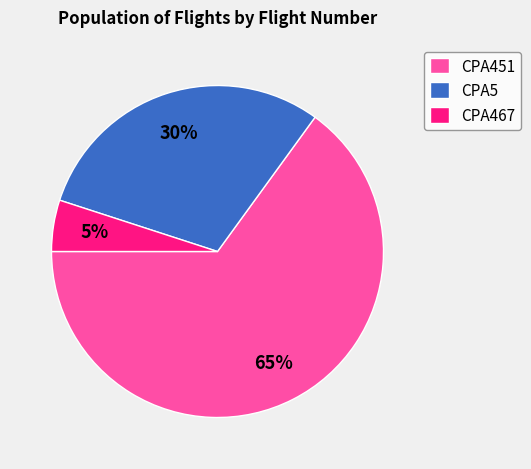

Which slice is the largest?

CPA451